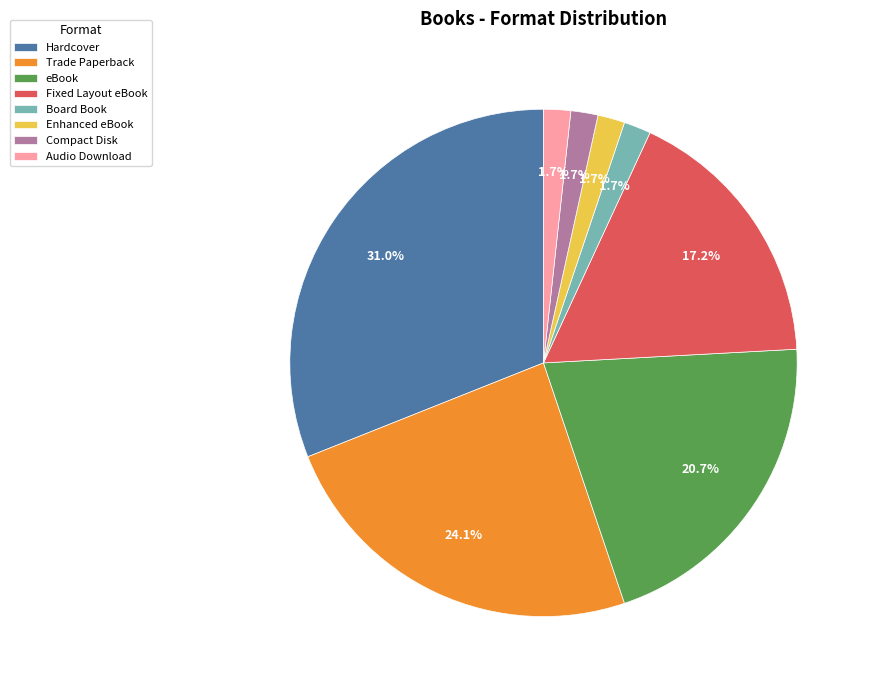

To the nearest percent, what percentage of the pie is Trade Paperback?

24%